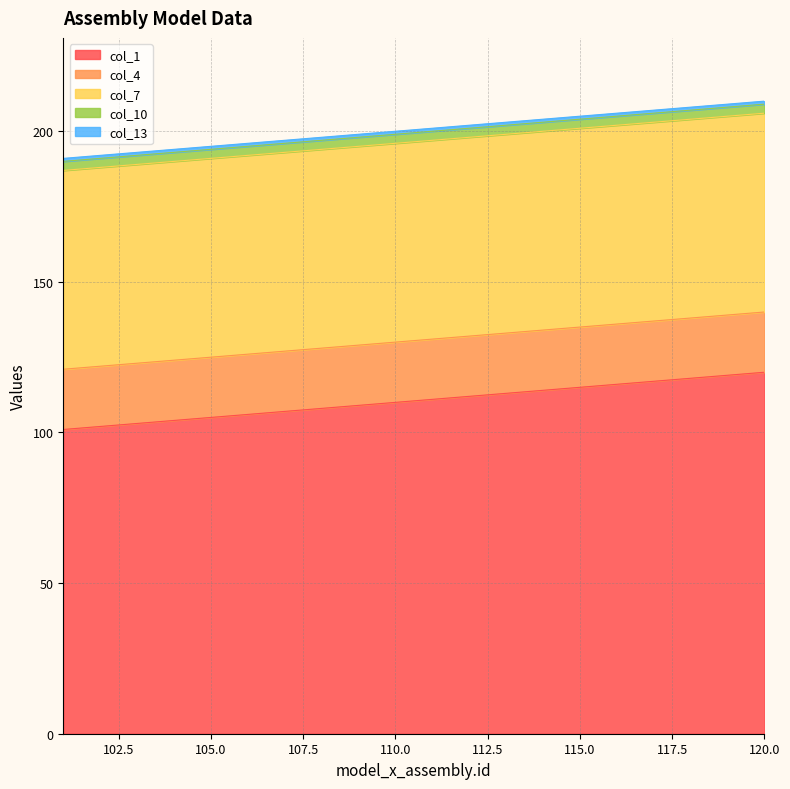

How many data points does each series have?

20